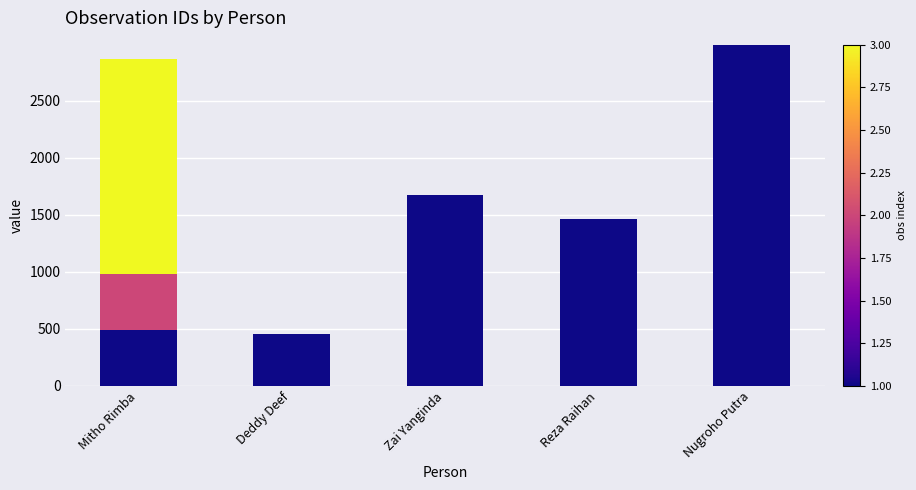

What is the total value across all series at Reza Raihan?

1461